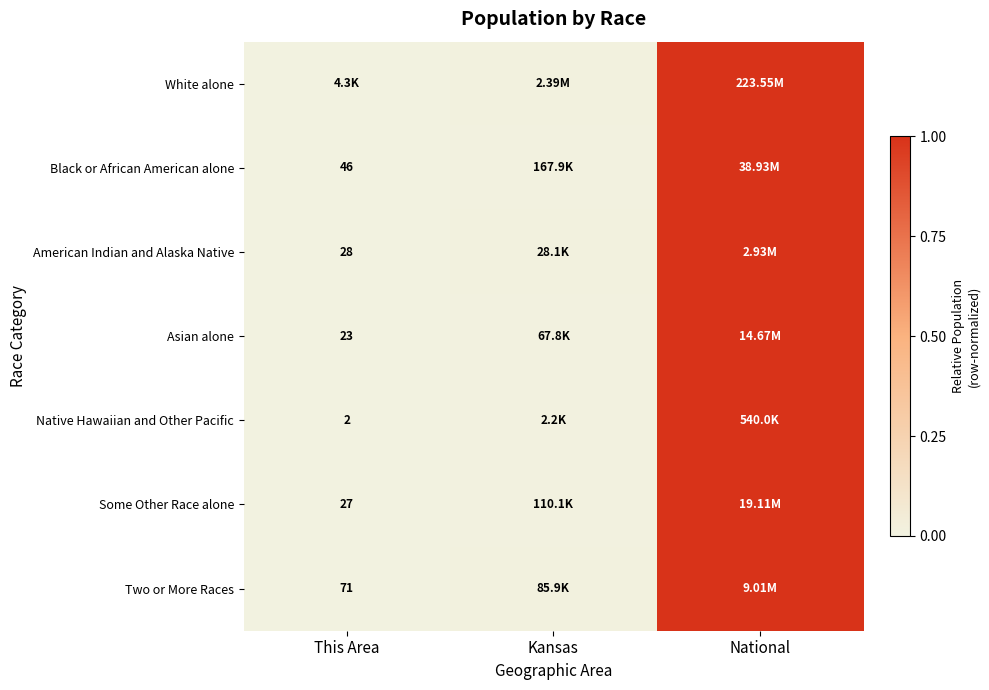

Which category has the highest value in the Some Other Race alone series?

National